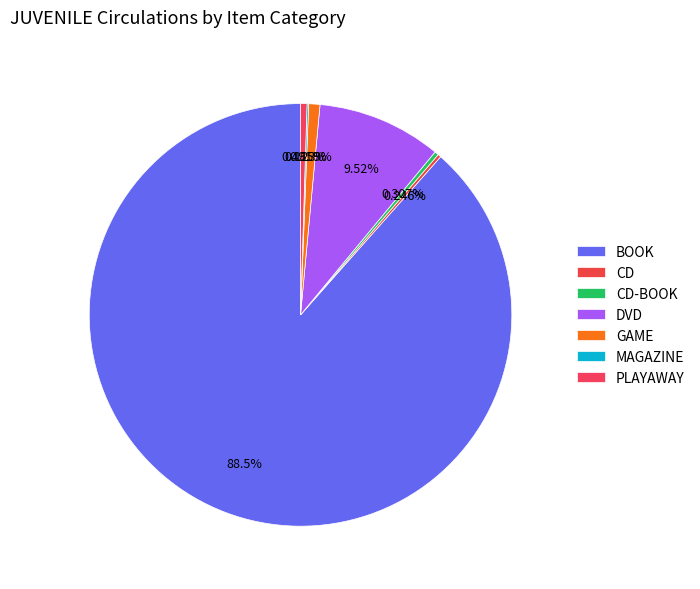

What percentage is the GAME slice, to the nearest percent?

1%